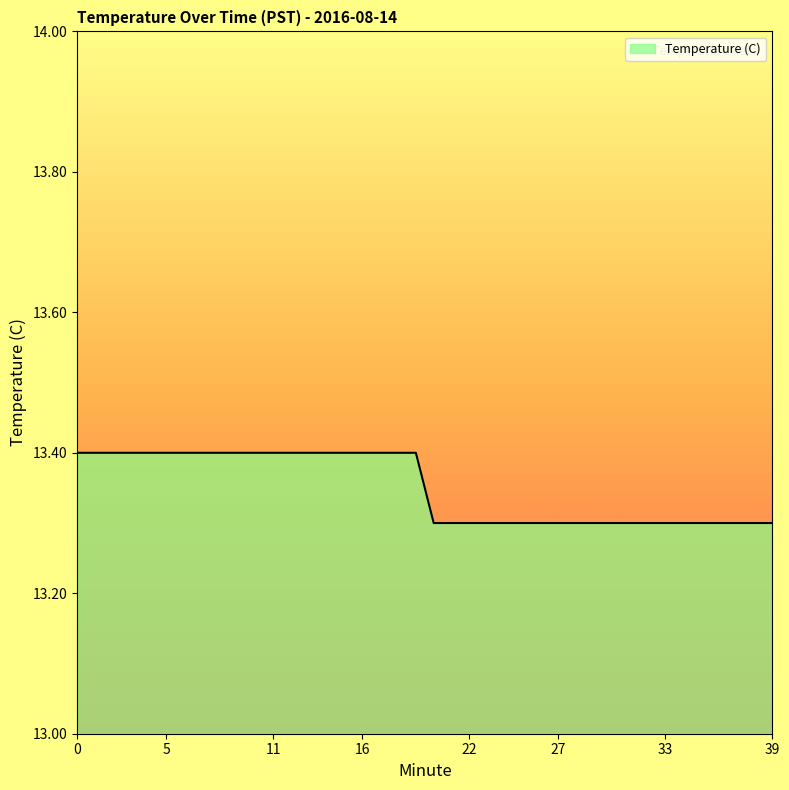

What is the minimum value shown in the chart?

13.3